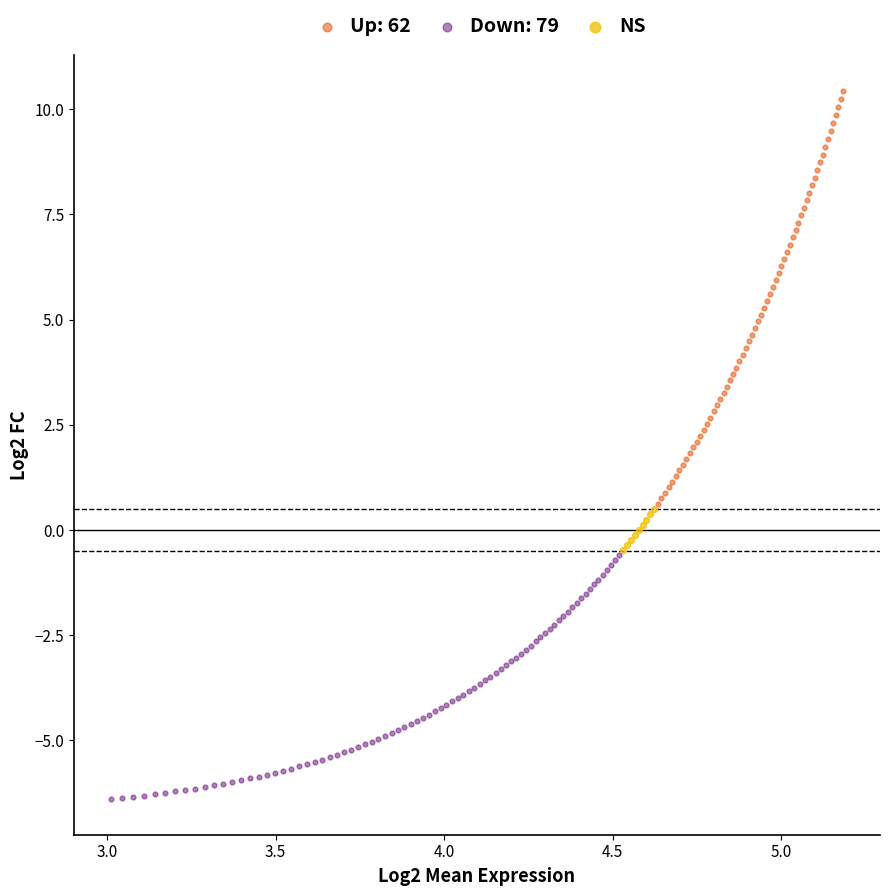

Which series reaches the minimum Y coordinate?

Down: 79